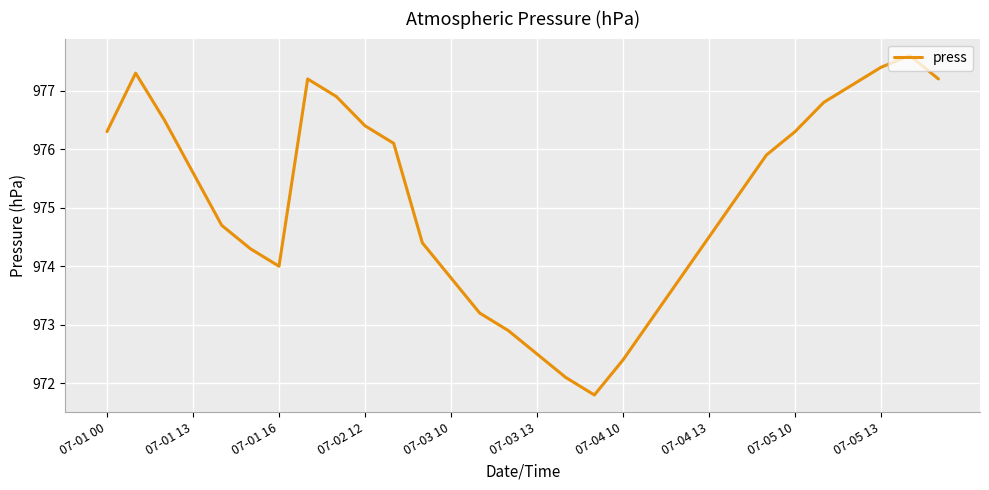

What is the greatest value displayed?

977.6